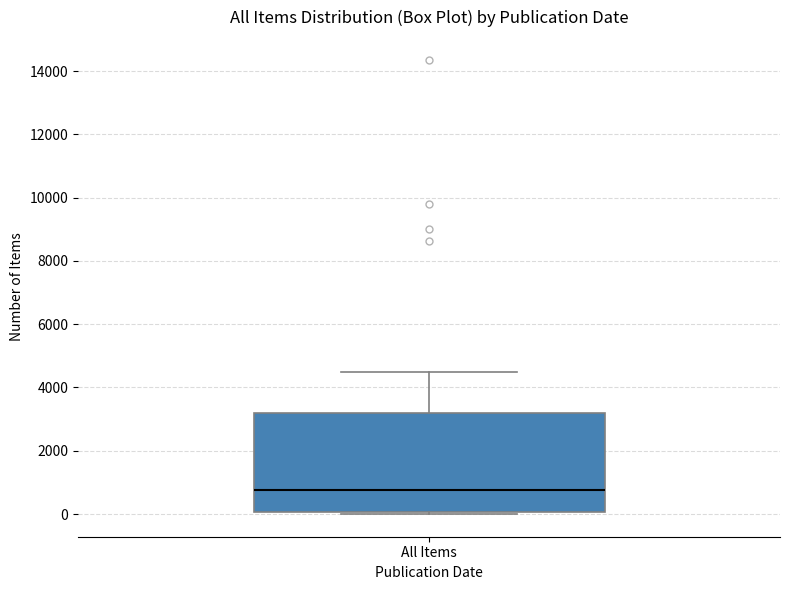

Transcribe this box plot: give where the median line is, the range the box spans, and where the two whiskers end, as read against the y-axis. The values are not printed on the chart, so give them approximately, as read against the axis.

median 800, box 0 to 3200, whiskers 0 (just below the box's lower edge) to 4400